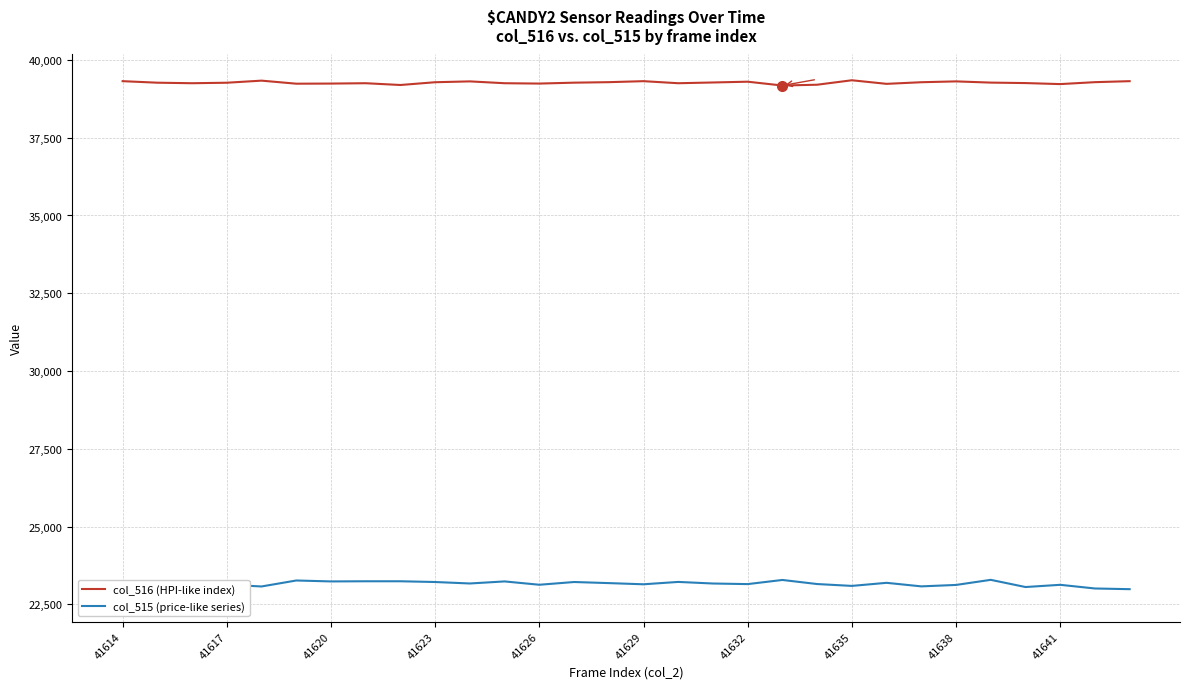

Is it true that col_515 (price-like series) equals 23291 at 25?

True